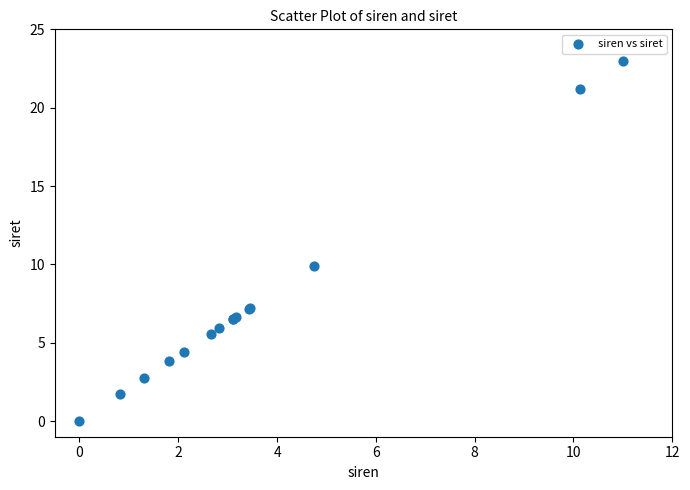

What Y value in the scatter plot is closest to 11?

9.9